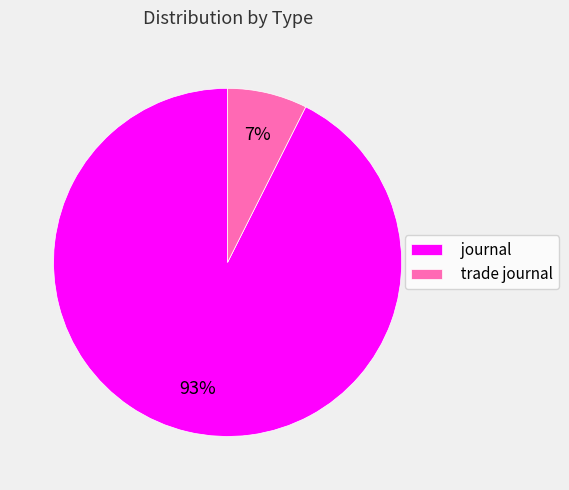

To the nearest percent, what percentage of the pie is journal?

93%